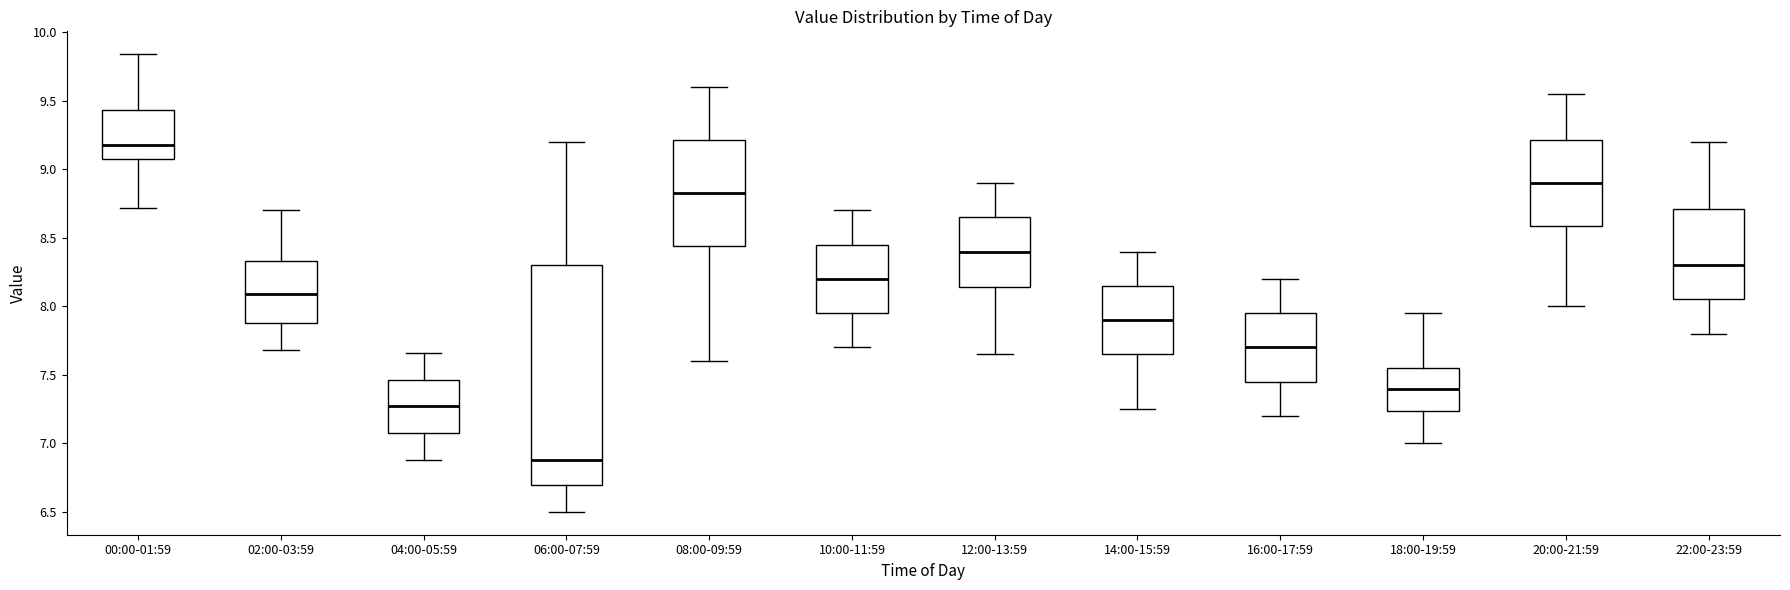

Where is the lower edge of the box for 16:00-17:59 on the y-axis? The values are not printed on the chart, so give them approximately, as read against the axis.

7.45